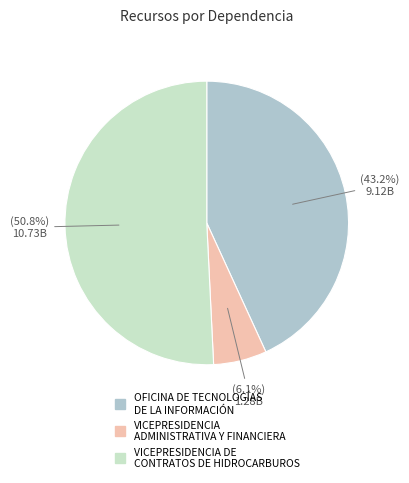

What is the majority slice?

VICEPRESIDENCIA DE CONTRATOS DE HIDROCARBUROS